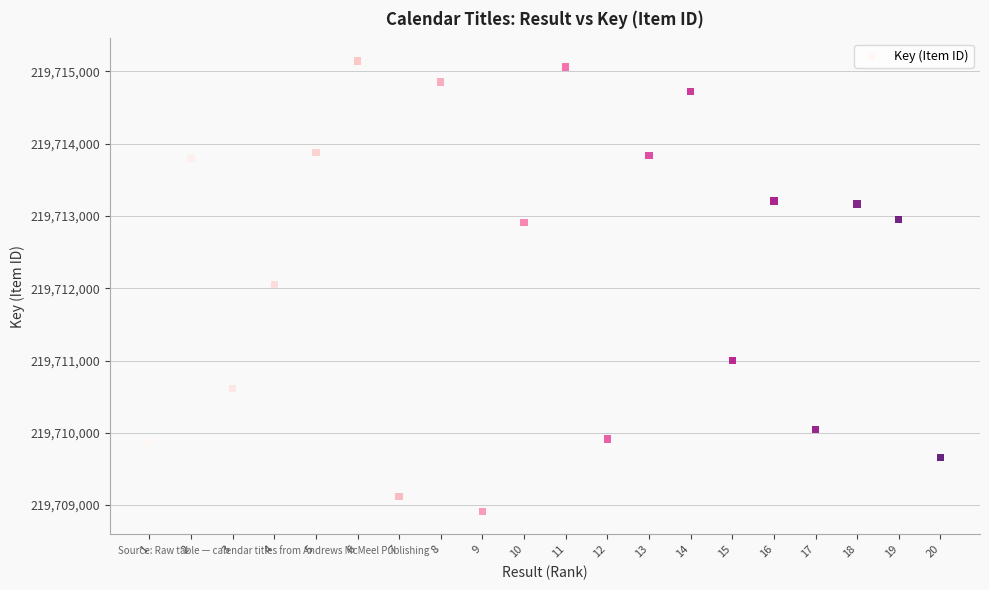

What is the range of X values (max minus min)?

19